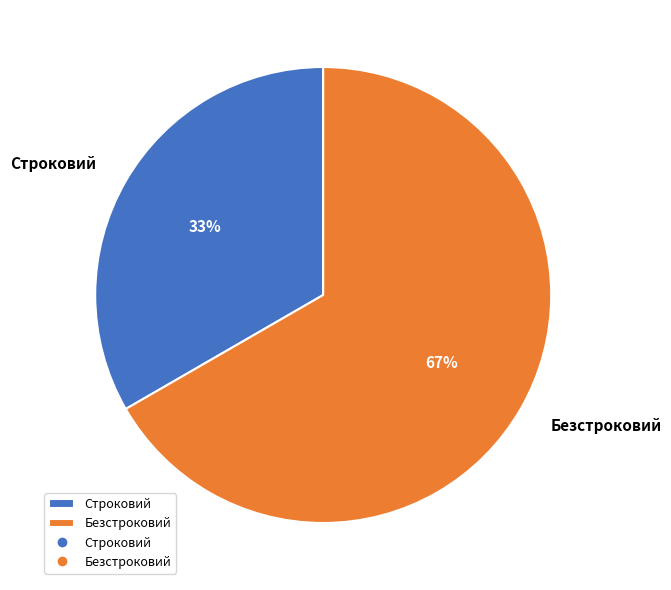

Is it true that Строковий is 33% of the pie?

True